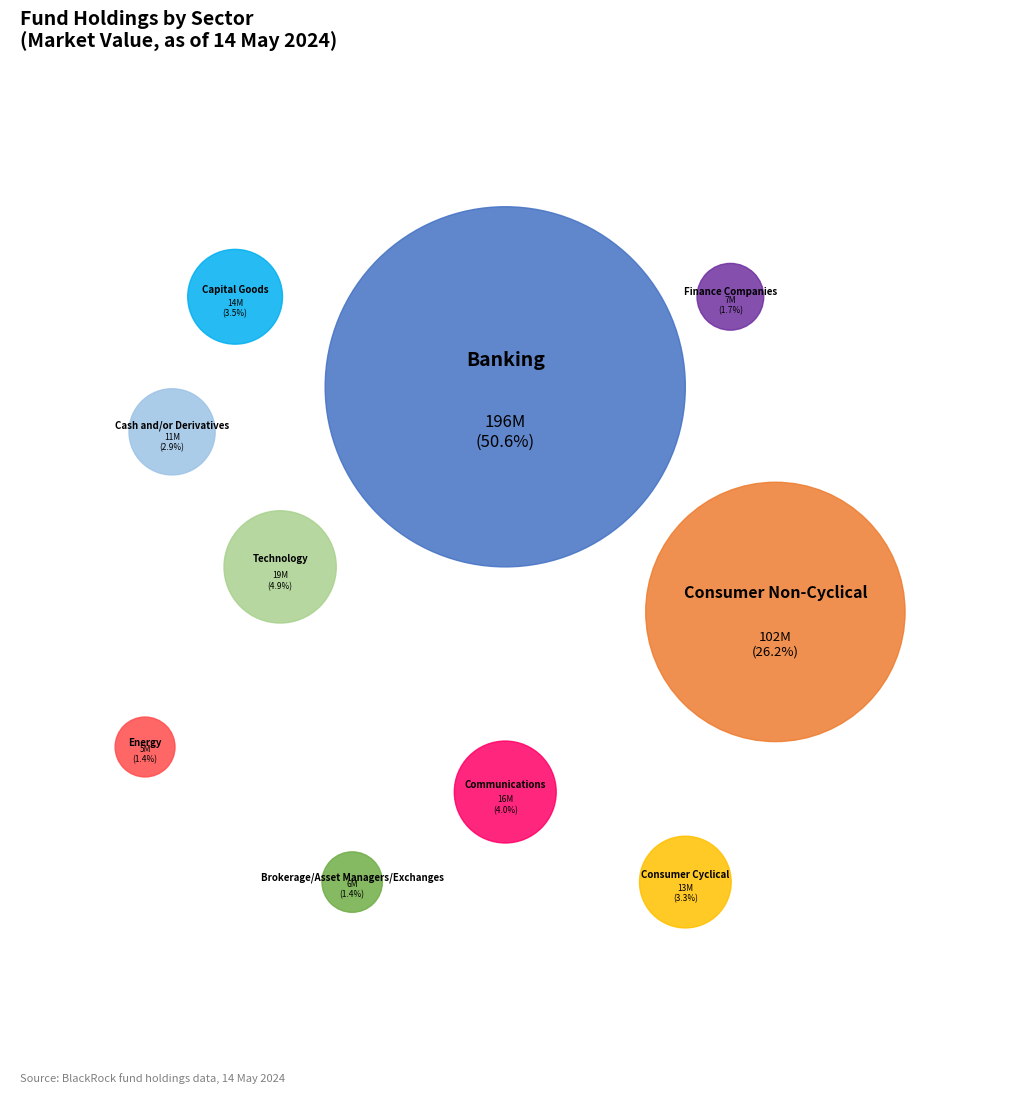

What is the change in value from Banking to Brokerage/Asset Managers/Exchanges?

-190409407.7